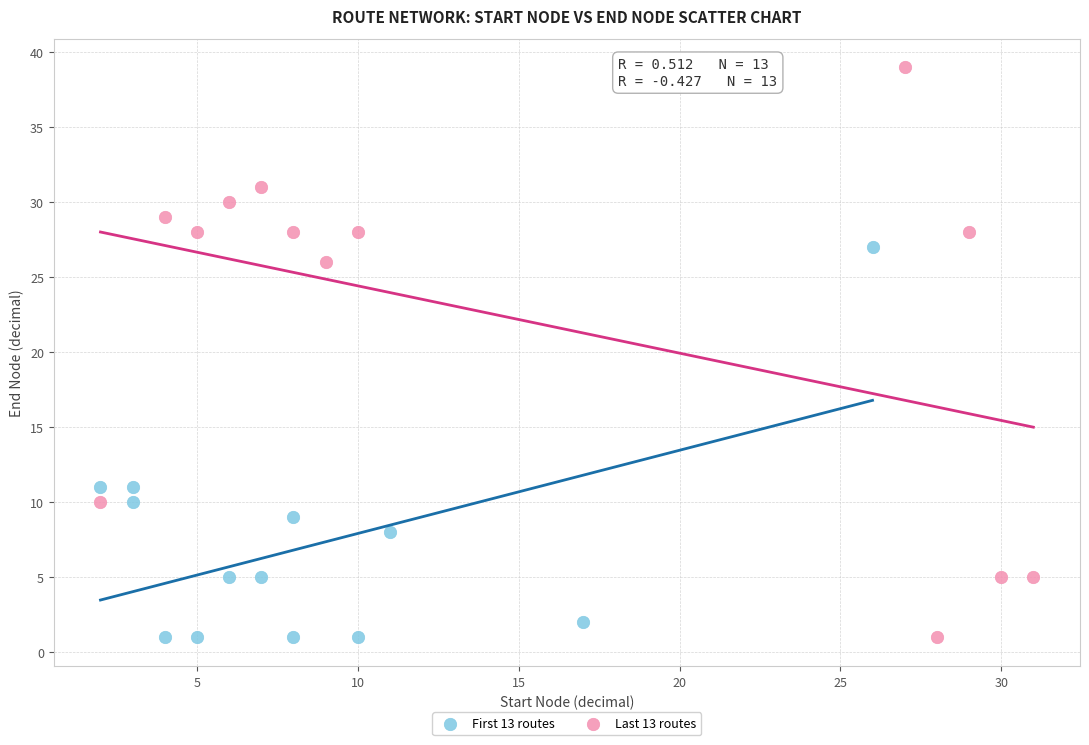

Which series contains the highest Y value?

Last 13 routes